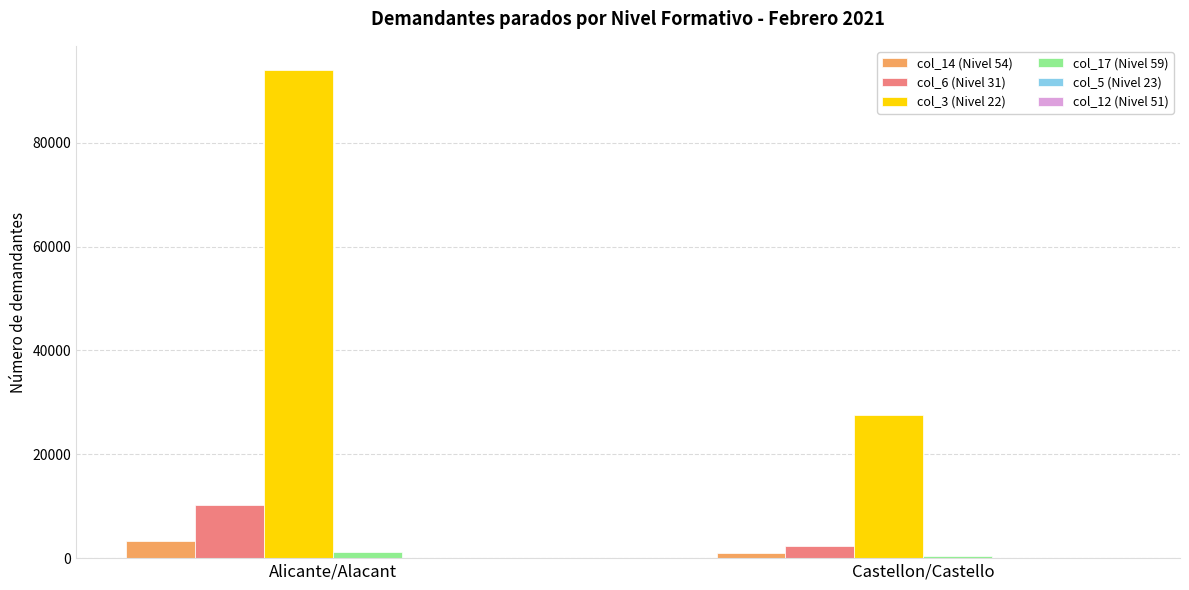

The value of col_6 (Nivel 31) at Alicante/Alacant is 16570. True or false?

False